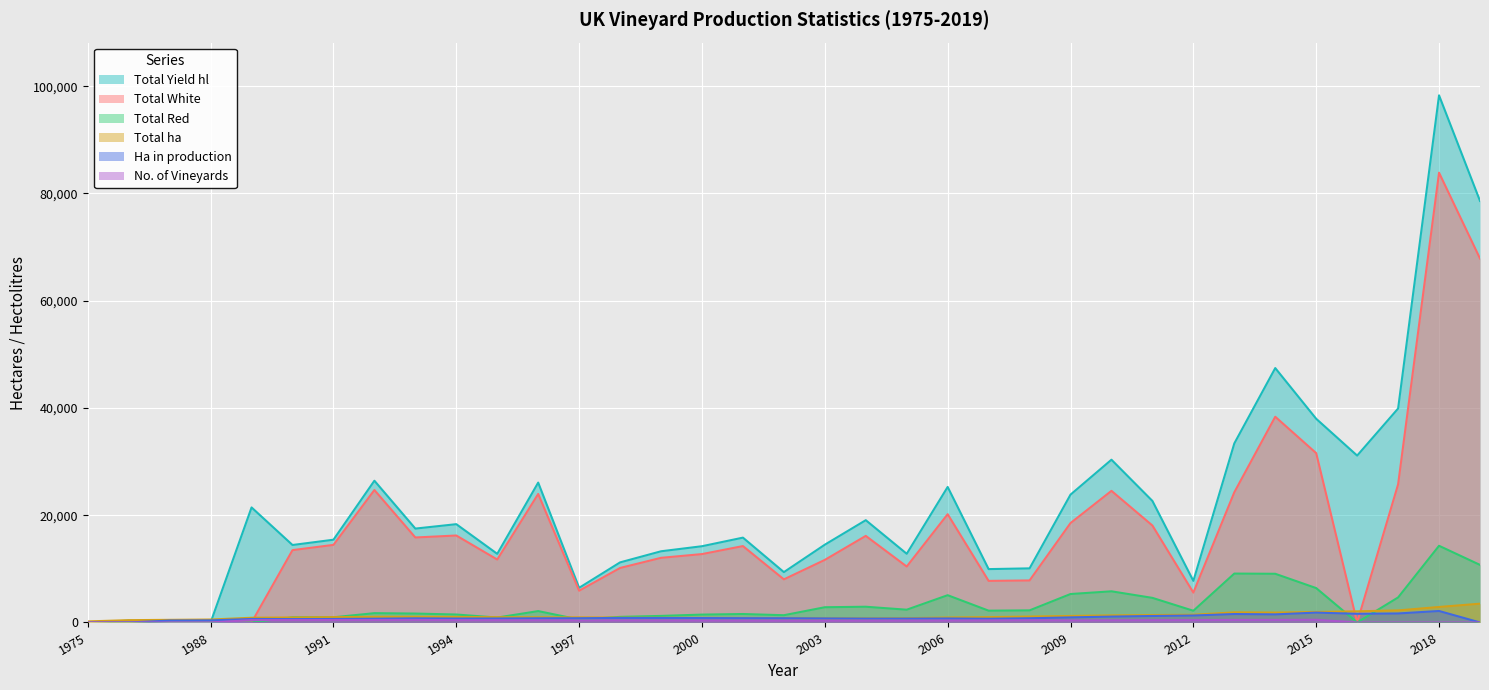

Reading right to left, transcribe all the data shown in this chart.

Total ha: 3500	2889	2245	2077	1956	1840	1884	1438	1384	1324	1215	1106	992	923	793	761	773	812	836	857	872	901	949	965	984	1035	1065	1054	992	929	876	546	488	430	196
Ha in production: 0	2138	1677	1612	1839	1506	1571	1297	1208	1095	946	785	697	747	722	722	756	789	801	822	835	842	791	775	745	733	767	701	650	629	652	382	356	0	0
Total White: 67865	83863	25746	0	31571	38358	24270	5569	18075	24540	18533	7833	7751	20184	10427	16140	11665	8035	14243	12749	12051	10160	5915	23960	11734	16212	15845	24695	14465	13484	0	0	0	0	0
Total Red: 10731	14296	4664	0	6406	9076	9114	2181	4584	5806	5302	2254	2197	5083	2379	2931	2838	1350	1574	1466	1221	1042	545	2120	917	1481	1659	1733	964	958	0	0	0	0	0
Total Yield hl: 78606	98289	39891	31116	37977	47433	33384	7751	22659	30346	23835	10087	9948	25267	12806	19071	14503	9385	15817	14215	13272	11202	6460	26080	12795	18327	17504	26428	15429	14442	21447	0	0	325	0
No. of Vineyards: 0	0	0	0	502	473	470	432	419	404	381	416	383	362	350	339	333	333	350	363	373	382	386	408	413	435	479	457	454	445	442	0	0	0	0